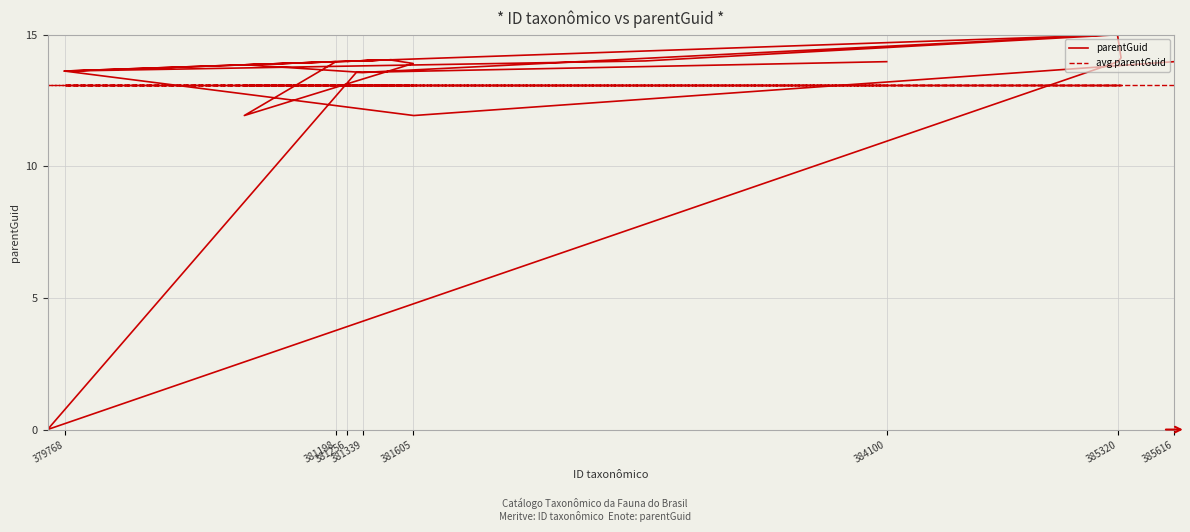

List the series in order of their overall mean, lowest first.

avg parentGuid, parentGuid